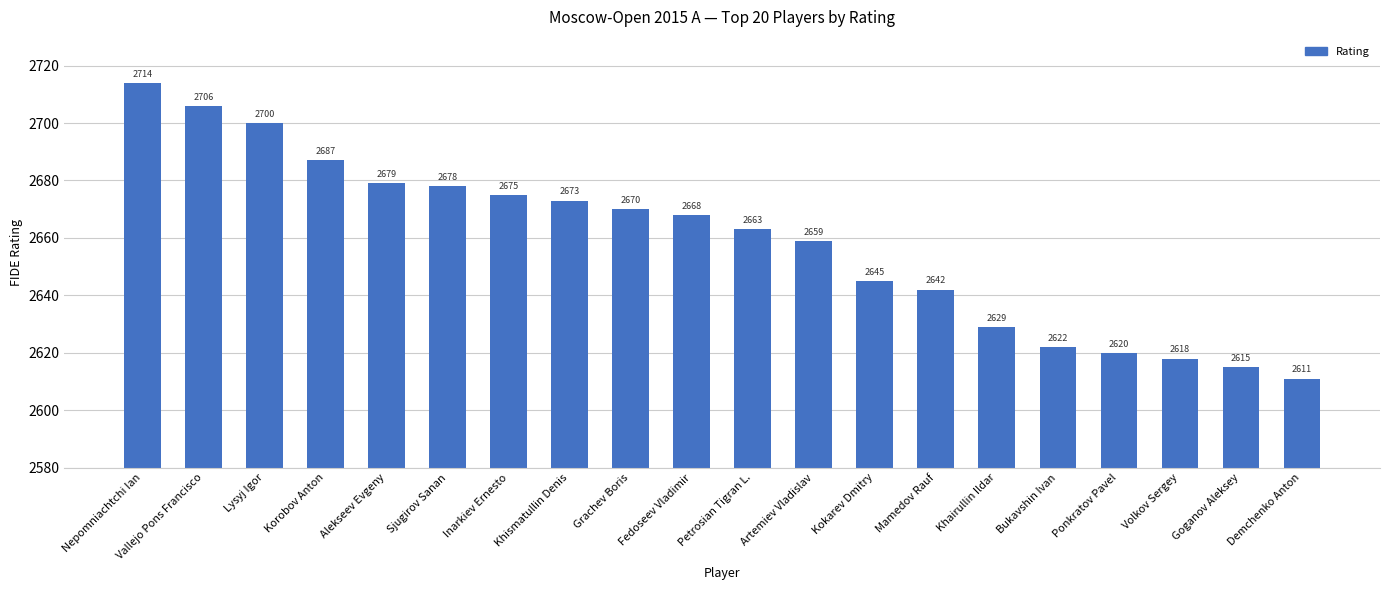

What is the sum of the values at Ponkratov Pavel and Alekseev Evgeny?

5299